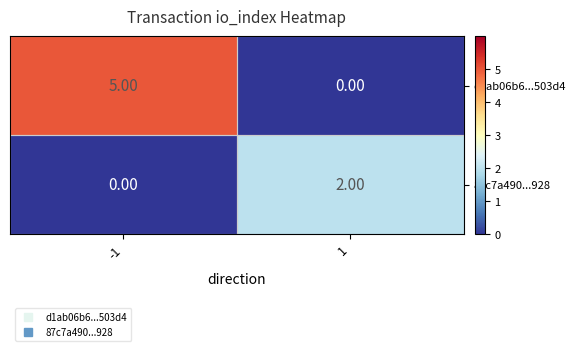

Rank the series by their maximum value, from highest to lowest.

d1ab06b6...503d4, 87c7a490...928